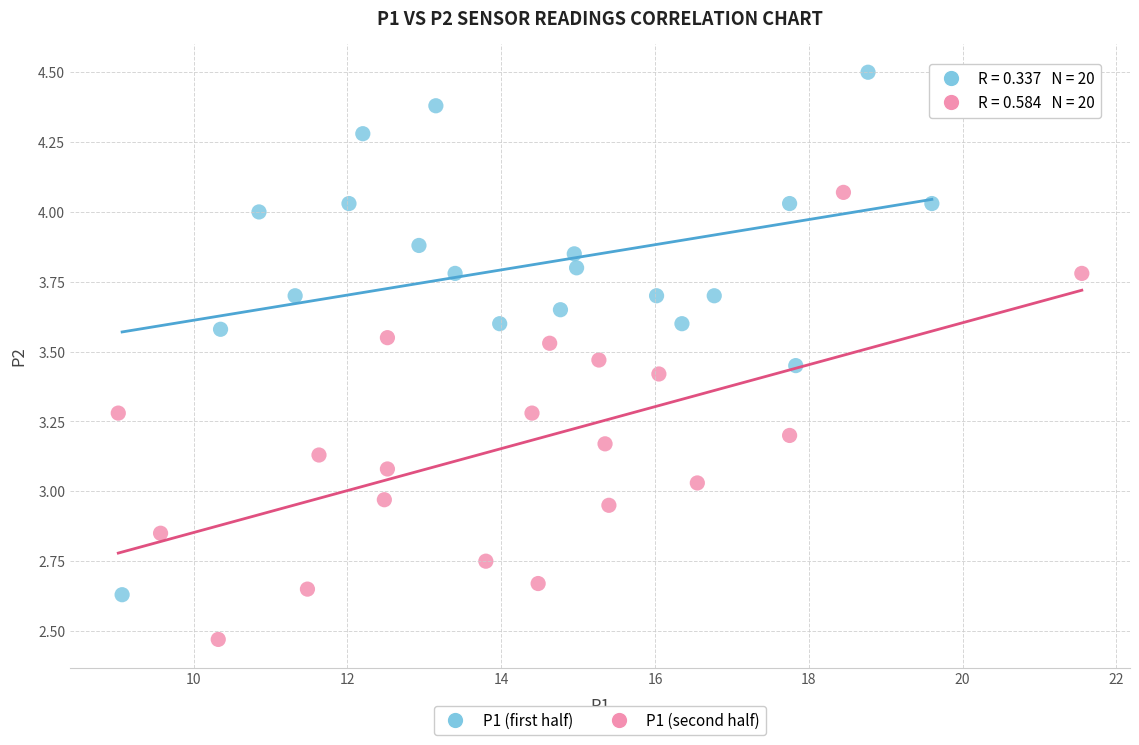

Which series reaches the maximum Y coordinate?

P1 (first half)